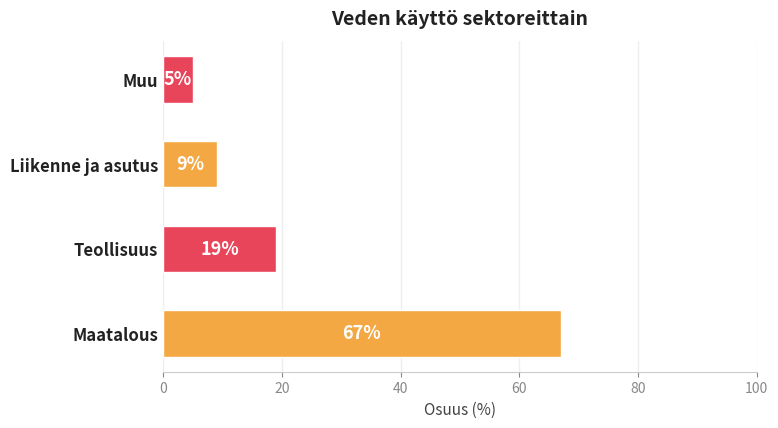

Reading bottom to top, what are all the values shown in this chart?

Maatalous=67	Teollisuus=19	Liikenne ja asutus=9	Muu=5